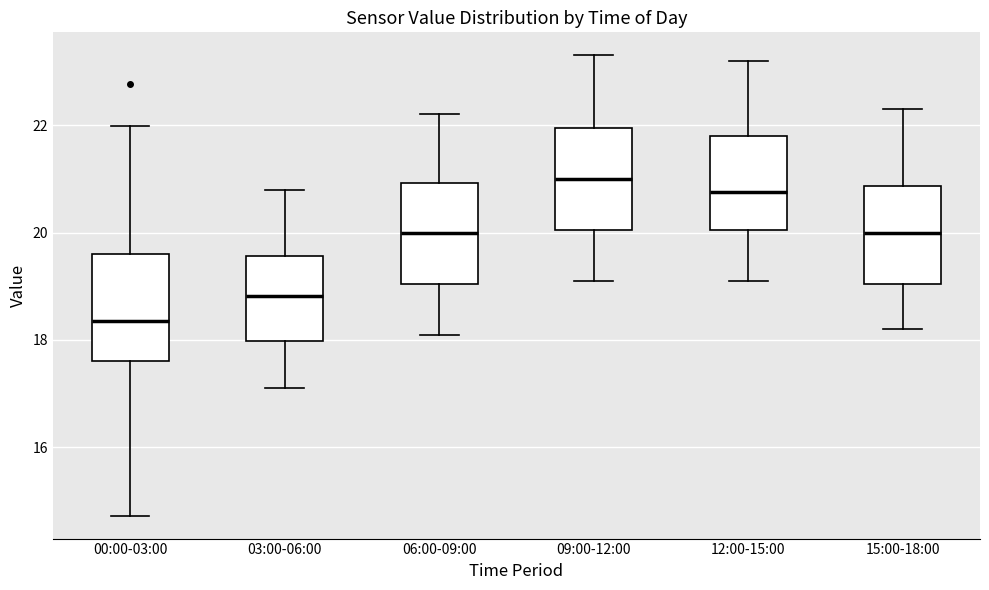

Reading left to right, transcribe this box plot: for each box, give where its median line is, the range the box spans, and where its two whiskers end, as read against the y-axis. The values are not printed on the chart, so give them approximately, as read against the axis.

00:00-03:00: median 18.4, box 17.6 to 19.6, whiskers 14.8 to 22.0
03:00-06:00: median 18.8, box 18.0 to 19.6, whiskers 17.2 to 20.8
06:00-09:00: median 20.0, box 19.0 to 21.0, whiskers 18.2 to 22.2
09:00-12:00: median 21.0, box 20.0 to 22.0, whiskers 19.2 to 23.4
12:00-15:00: median 20.8, box 20.0 to 21.8, whiskers 19.2 to 23.2
15:00-18:00: median 20.0, box 19.0 to 20.8, whiskers 18.2 to 22.4